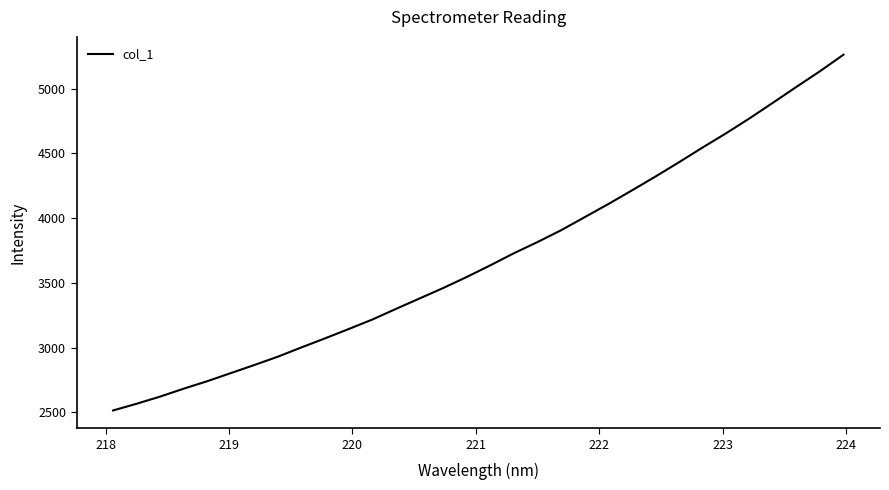

Does the chart have visible grid lines?

No